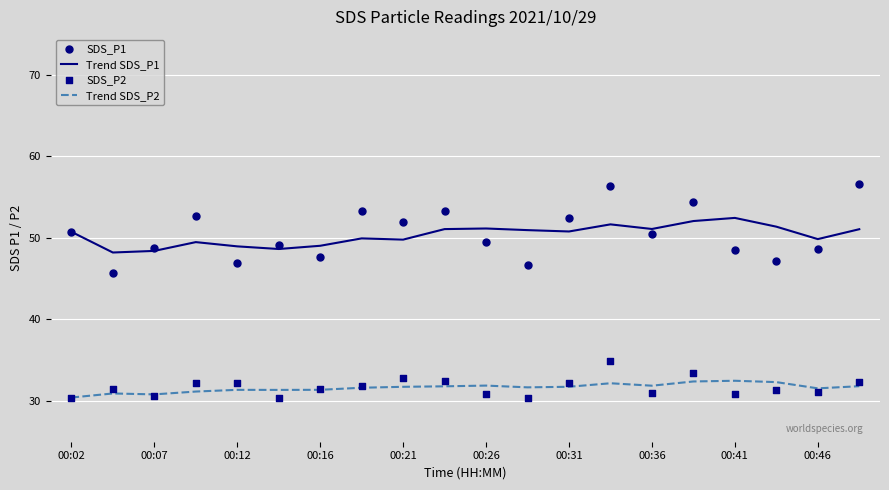

What are all the series names shown in the legend?

Trend SDS_P1, Trend SDS_P2, SDS_P1, SDS_P2